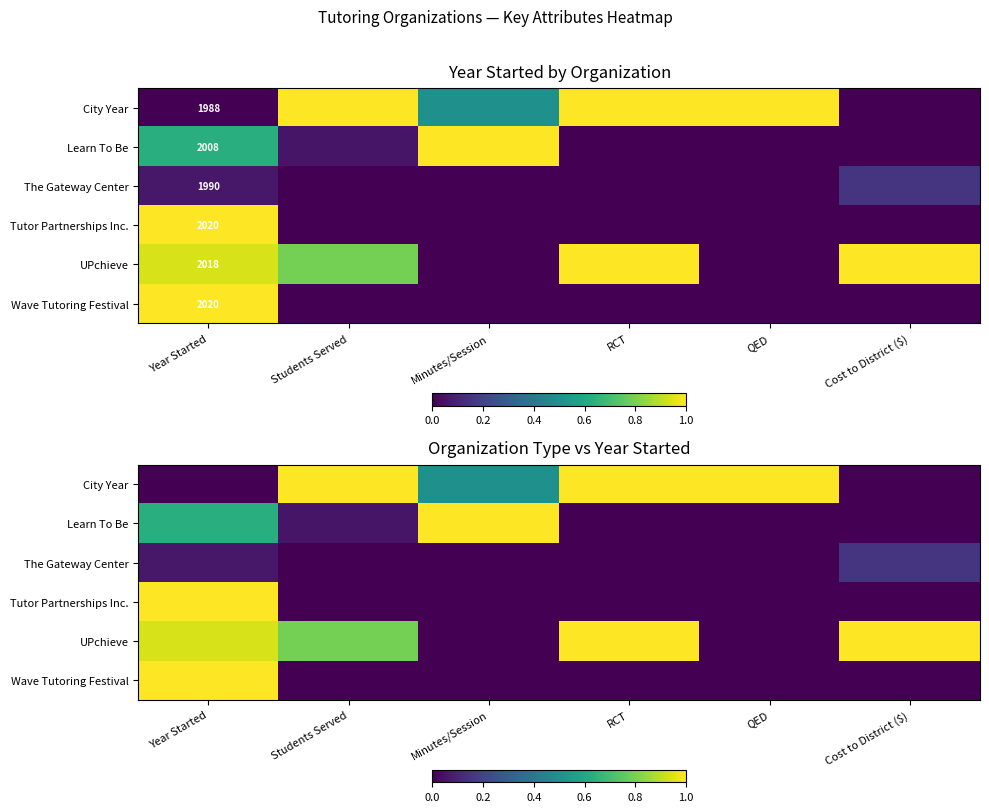

What is the sum of all City Year values?

3.5